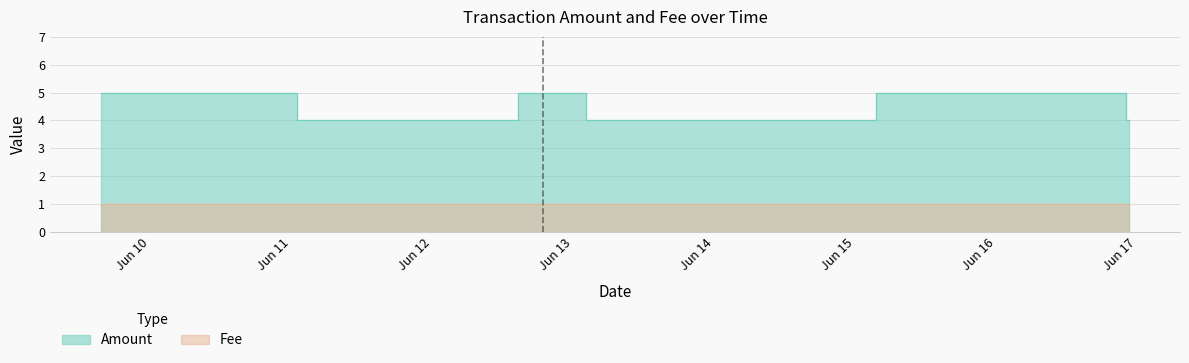

What is the ratio of the value at 2016-06-16 21:39:47 to the value at 2016-06-12 18:49:00?

1.0